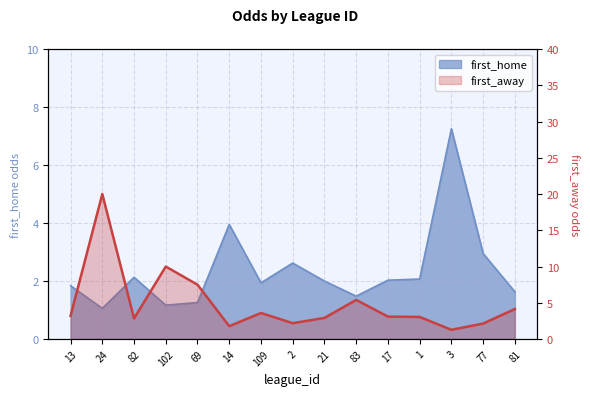

What is the label of the 6th point from the left?

14